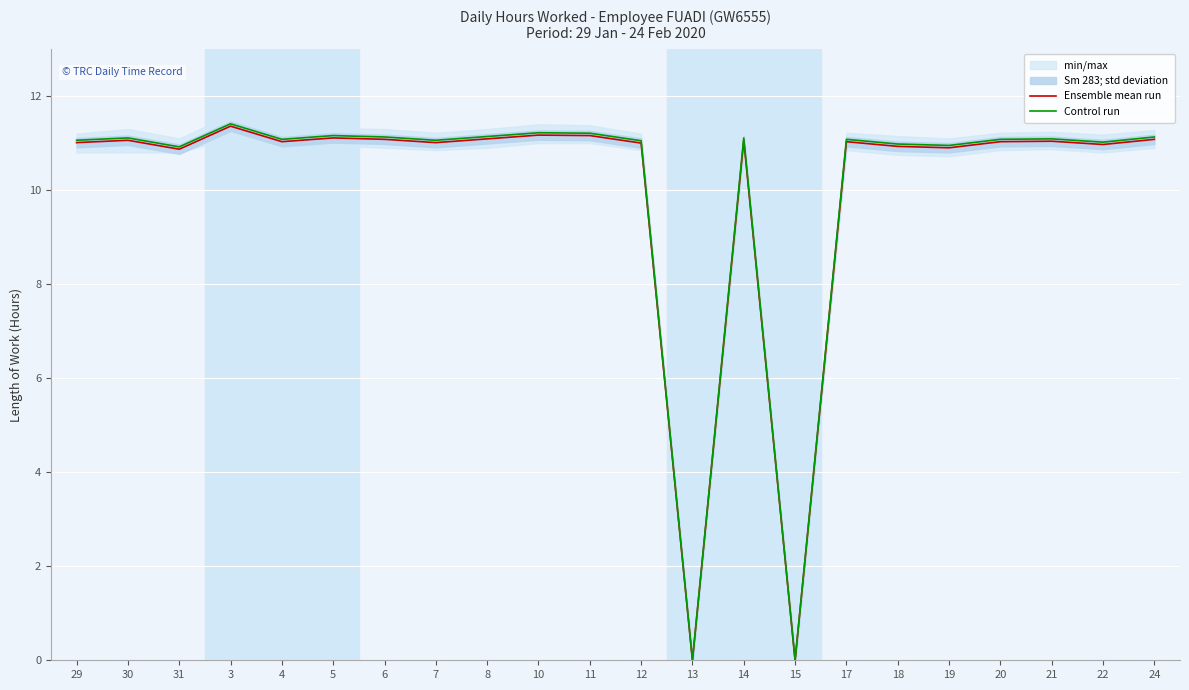

Rank the series by their maximum value, from highest to lowest.

Control run, Ensemble mean run